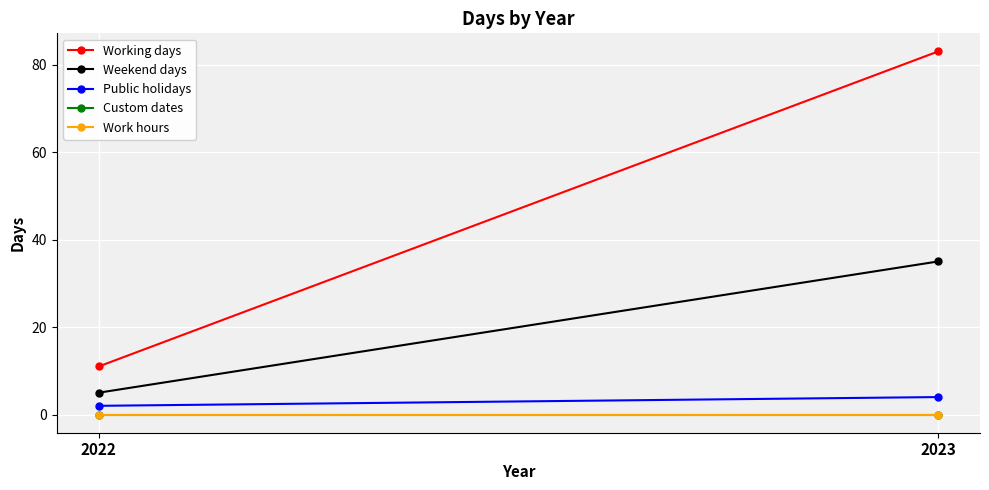

List the series in order of their peak value, lowest first.

Custom dates, Work hours, Public holidays, Weekend days, Working days